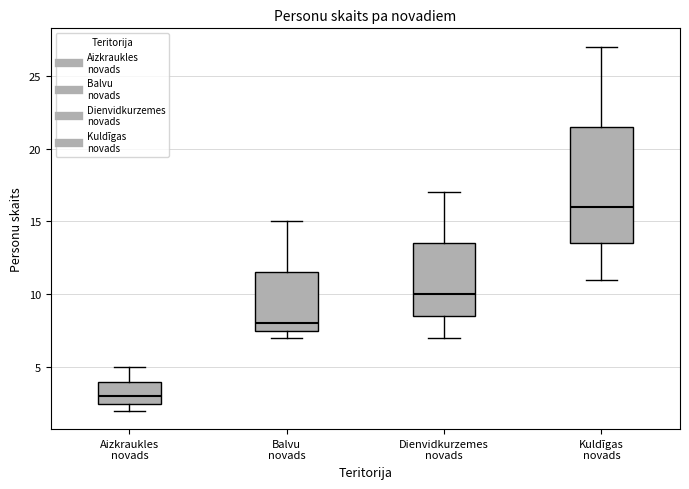

Reading left to right, read every box against the y-axis: the position of its median line, the range the box covers, and the ends of its whiskers. The values are not printed on the chart, so give them approximately, as read against the axis.

Aizkraukles novads: median 3.0, box 2.5 to 4.0, whiskers 2.0 to 5.0
Balvu novads: median 8.0, box 7.5 to 11.5, whiskers 7.0 to 15.0
Dienvidkurzemes novads: median 10.0, box 8.5 to 13.5, whiskers 7.0 to 17.0
Kuldīgas novads: median 16.0, box 13.5 to 21.5, whiskers 11.0 to 27.0